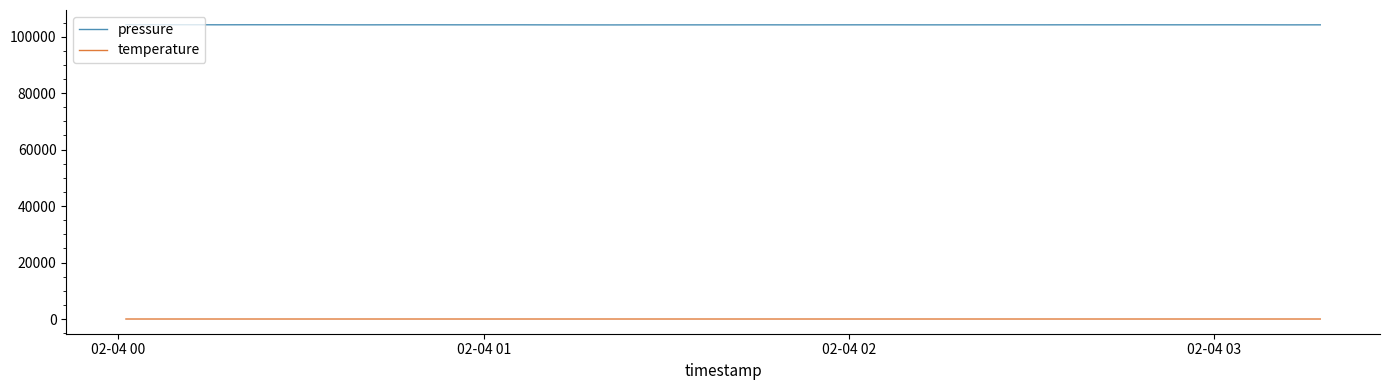

How many lines are shown in the chart?

2